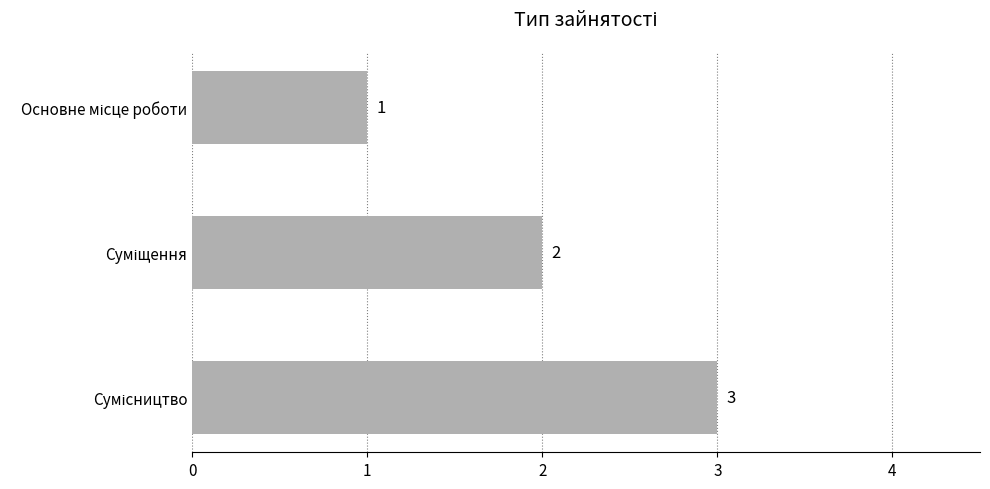

What is the average value?

2